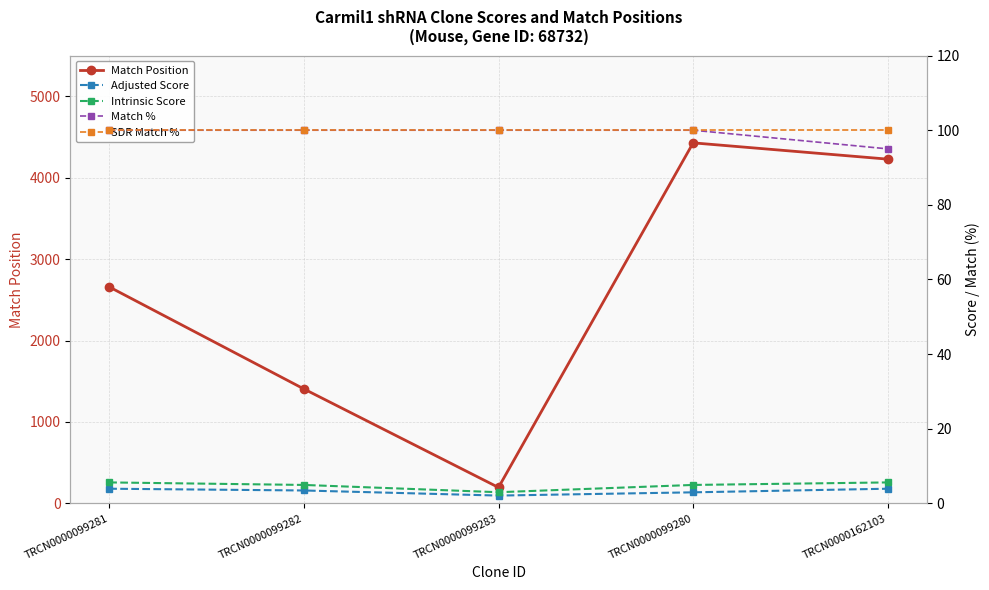

What is the sum of all Match Position values?

12917